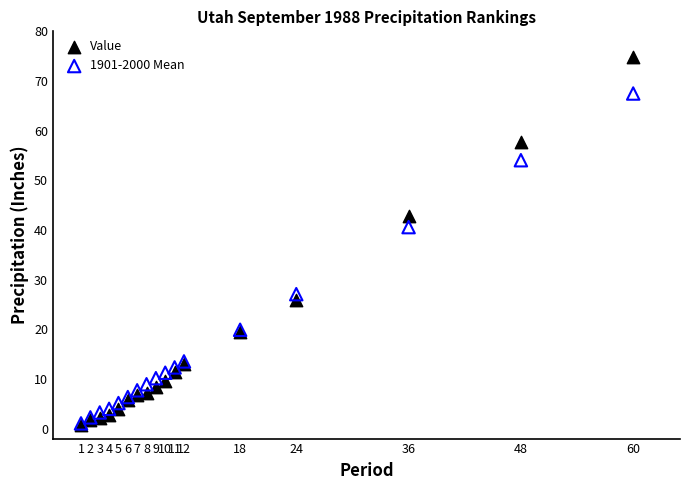

Which series has the widest spread of Y values?

Value